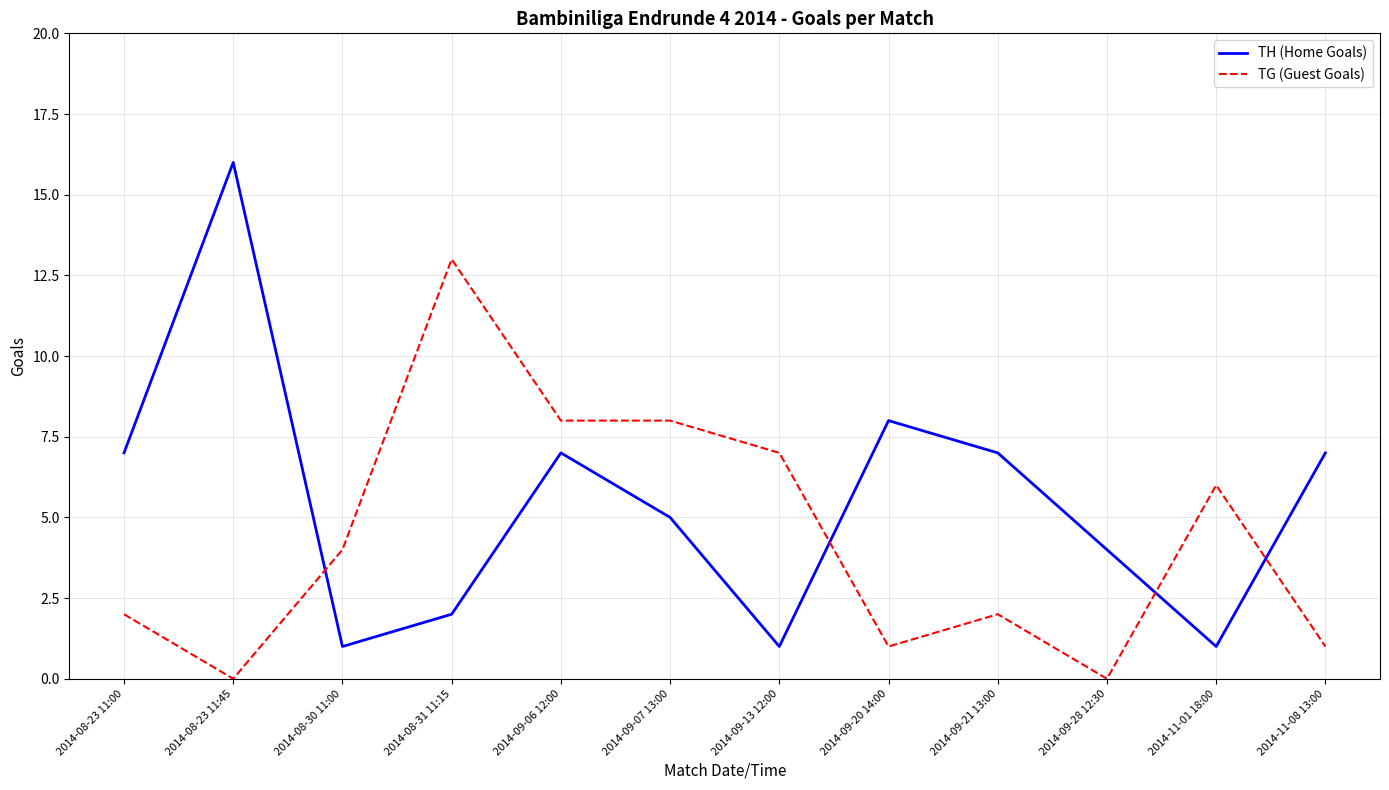

Reading left to right, extract all data points from this chart.

TH (Home Goals): 7	16	1	2	7	5	1	8	7	4	1	7
TG (Guest Goals): 2	0	4	13	8	8	7	1	2	0	6	1